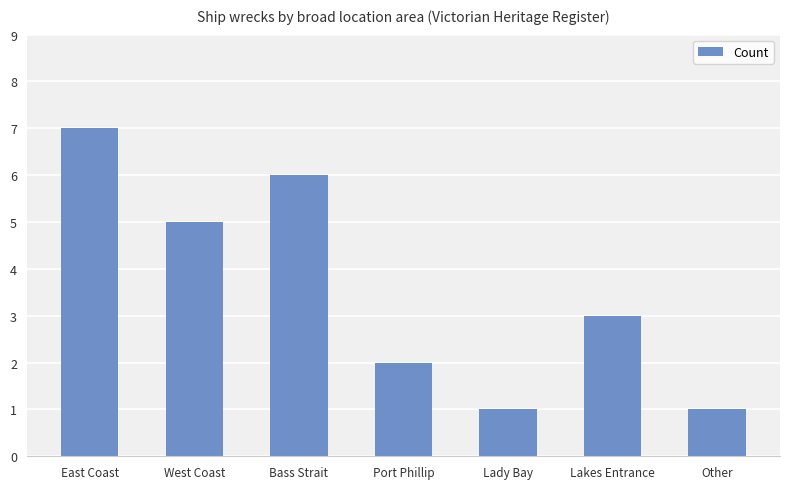

What is the ratio of the value at Other to the value at Lakes Entrance?

0.3